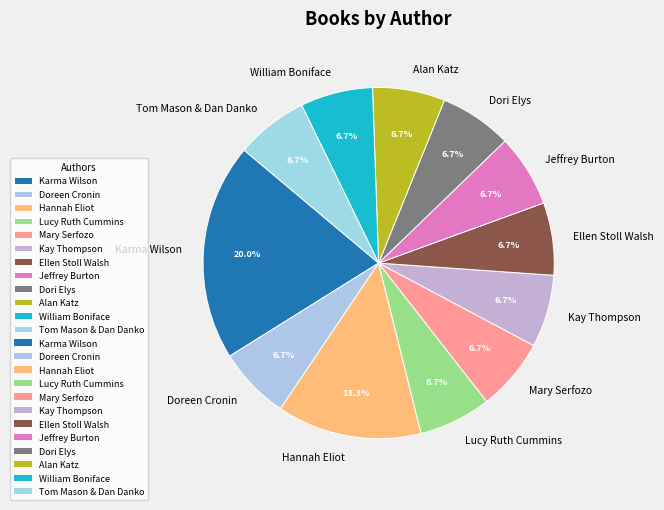

What is the ratio of the value at Ellen Stoll Walsh to the value at Karma Wilson?

0.3